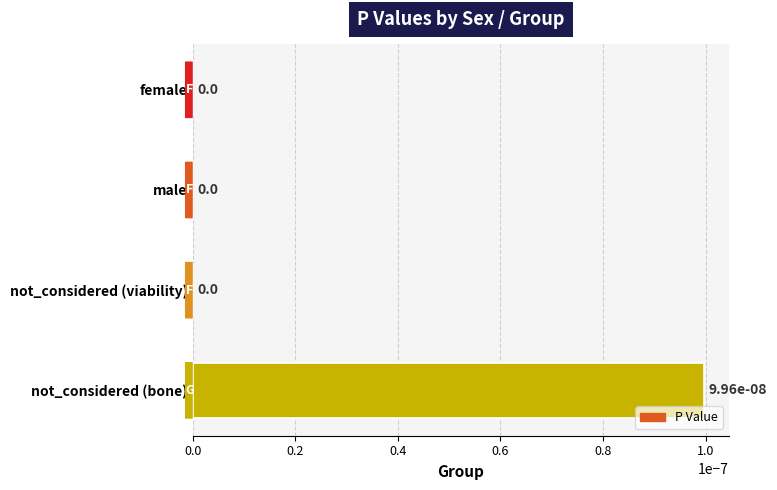

Count the number of data series in this chart.

1